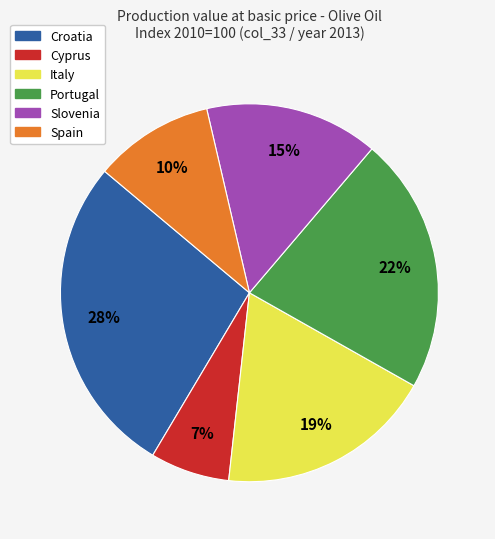

How many segments does this pie chart have?

6